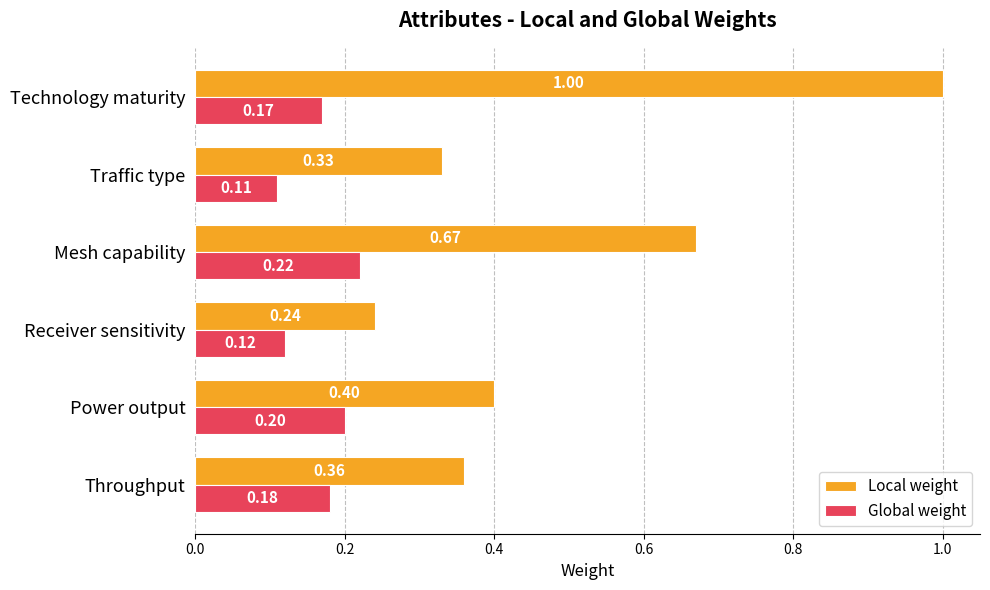

What is the spread (max minus min) of values at Technology maturity?

0.8